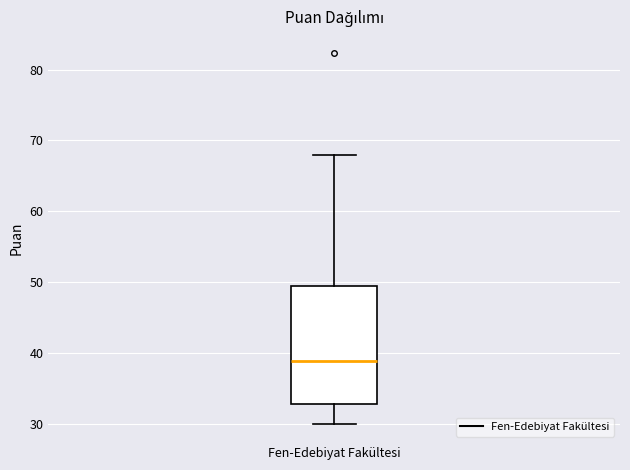

Transcribe this box plot: give where the median line is, the range the box spans, and where the two whiskers end, as read against the y-axis. The values are not printed on the chart, so give them approximately, as read against the axis.

median 39, box 33 to 49, whiskers 30 to 68